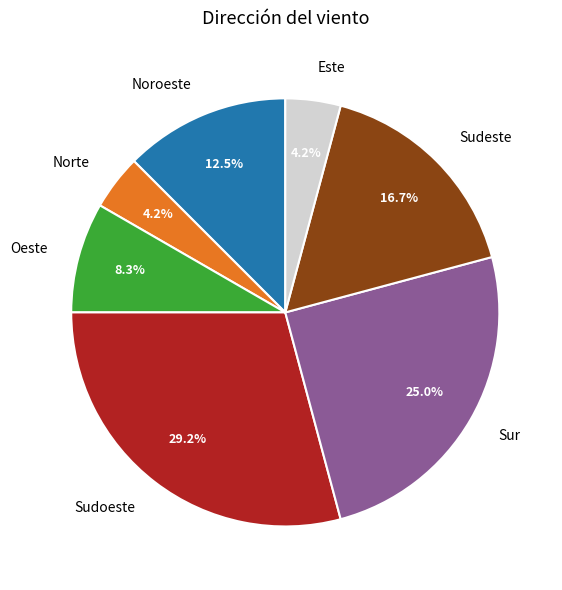

Is Sur the majority of the pie?

No